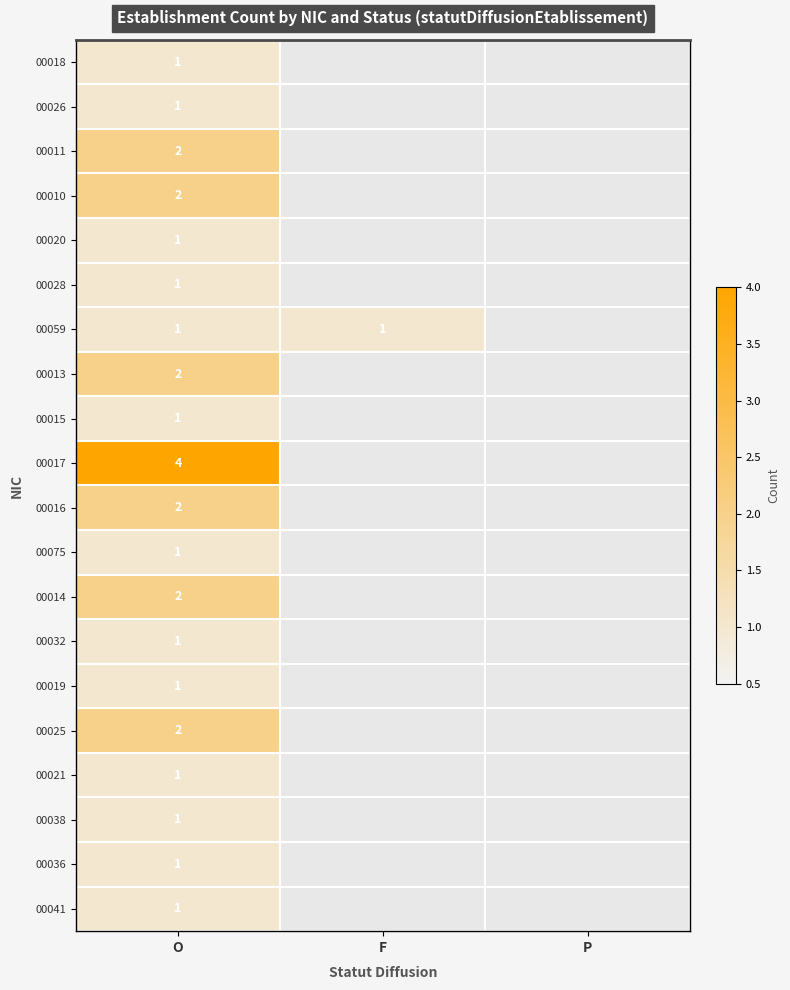

Is it true that 00025 equals 1 at O?

False